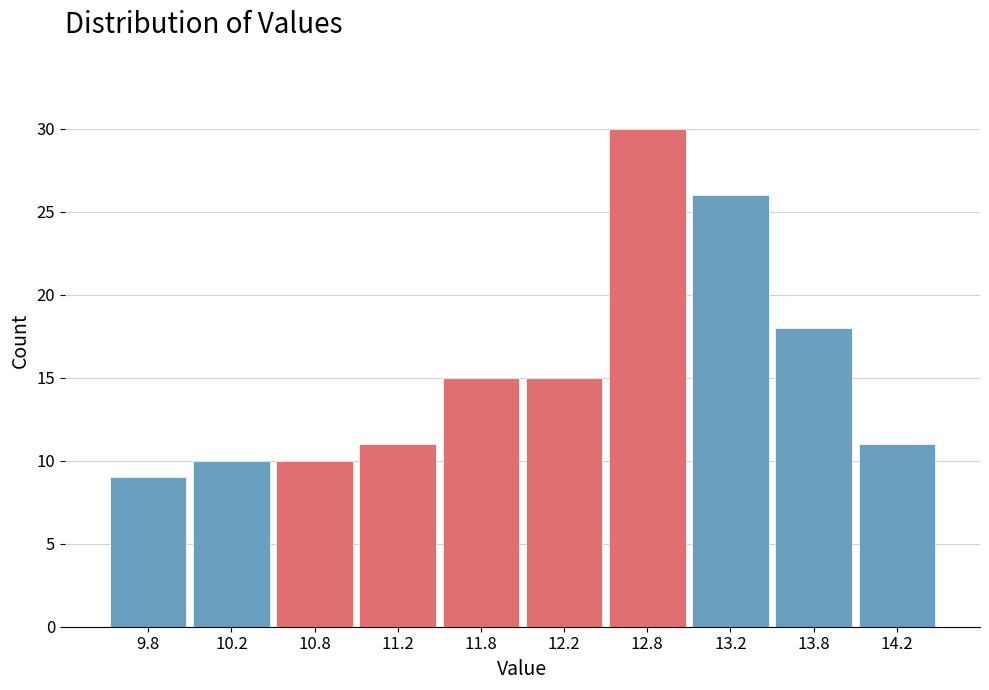

Reading left to right, transcribe this chart: for each bar, give the range it covers on the x-axis and its height. The values are not printed on the chart, so give them approximately, as read against the axis.

9.5 to 10.0: 9
10.0 to 10.5: 10
10.5 to 11.0: 10
11.0 to 11.5: 11
11.5 to 12.0: 15
12.0 to 12.5: 15
12.5 to 13.0: 30
13.0 to 13.5: 26
13.5 to 14.0: 18
14.0 to 14.5: 11